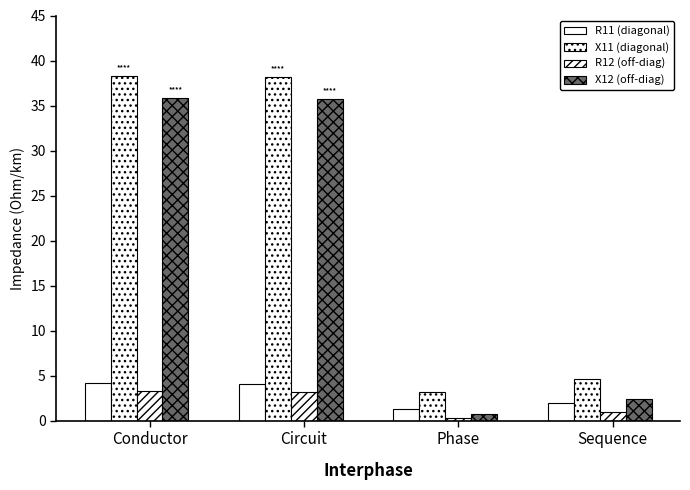

Where does the R12 (off-diag) series first go above 3?

Conductor